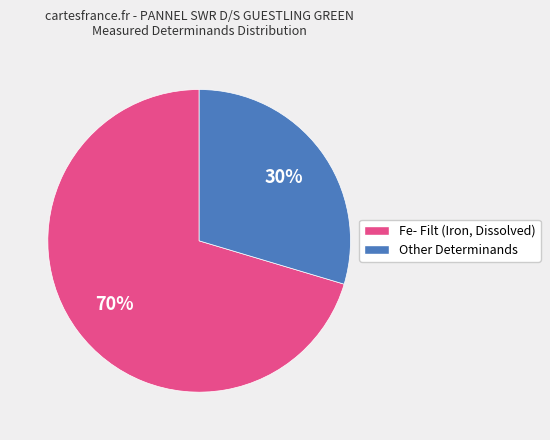

To the nearest percent, what is the average slice percentage?

50%